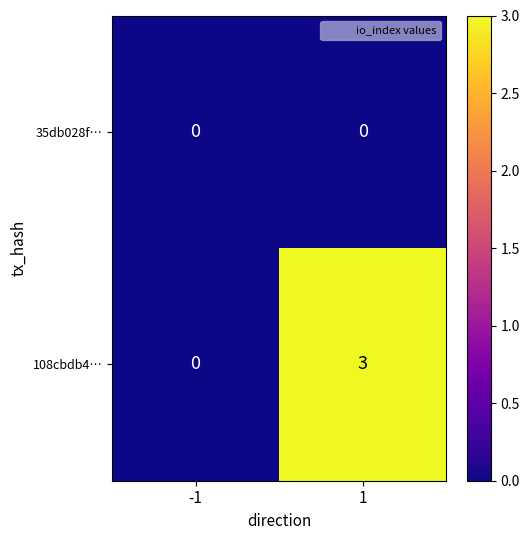

Reading left to right, transcribe all the data shown in this chart.

35db028f…: -1=0	1=0
108cbdb4…: -1=0	1=3